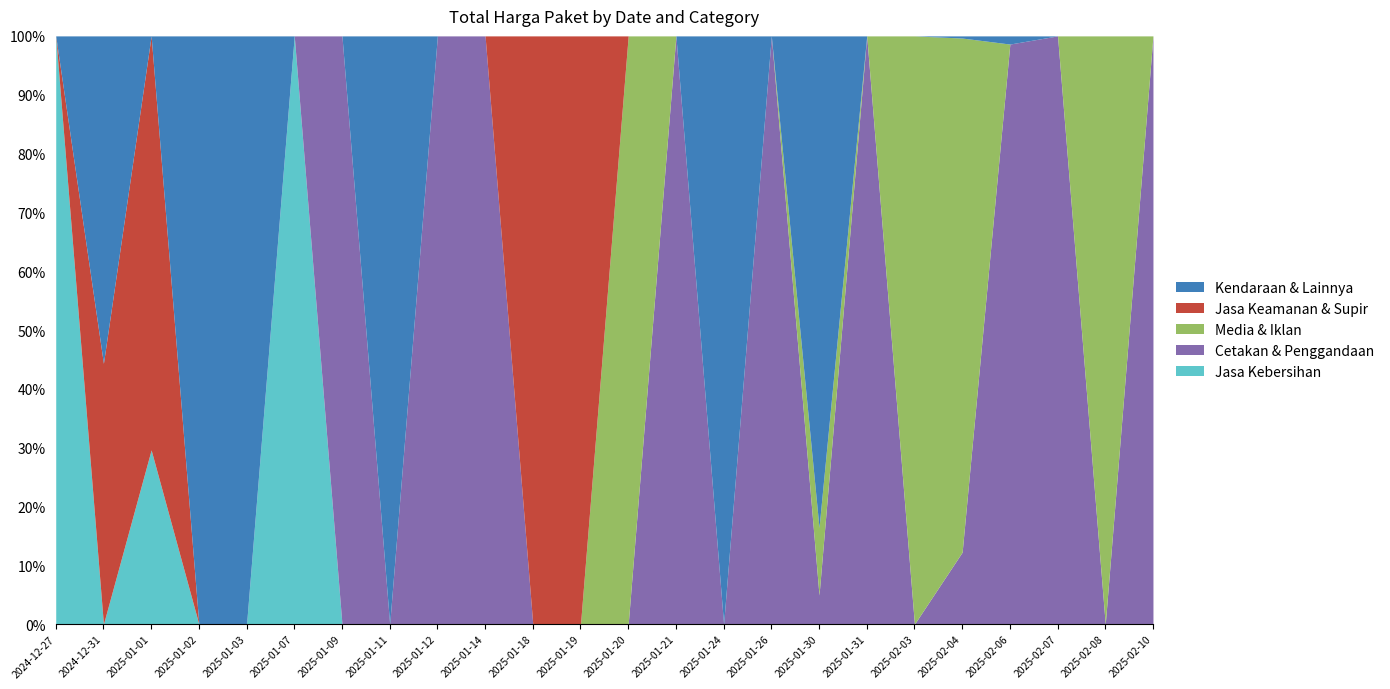

Between 2025-01-09 and 2025-01-26, which is larger?

2025-01-09